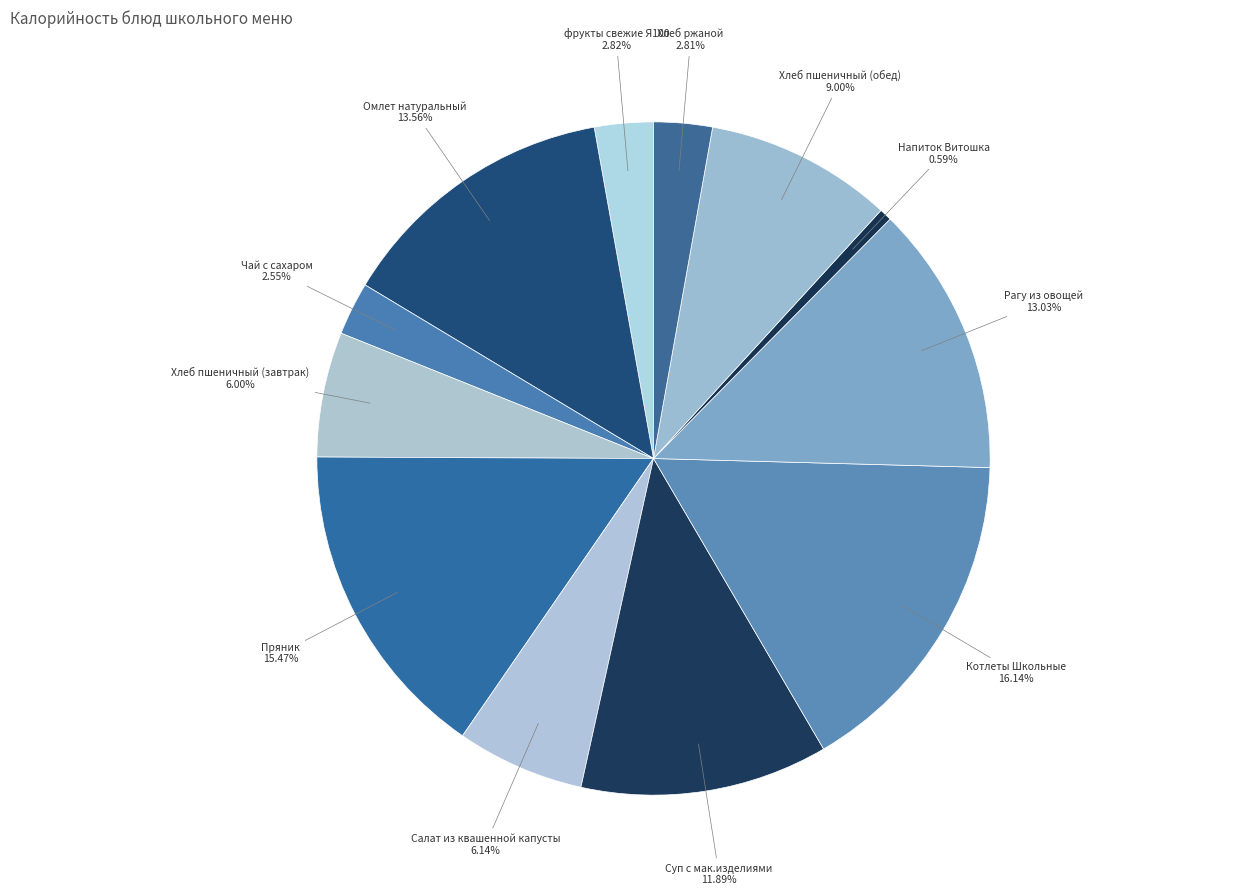

How many slices are in this pie chart?

12